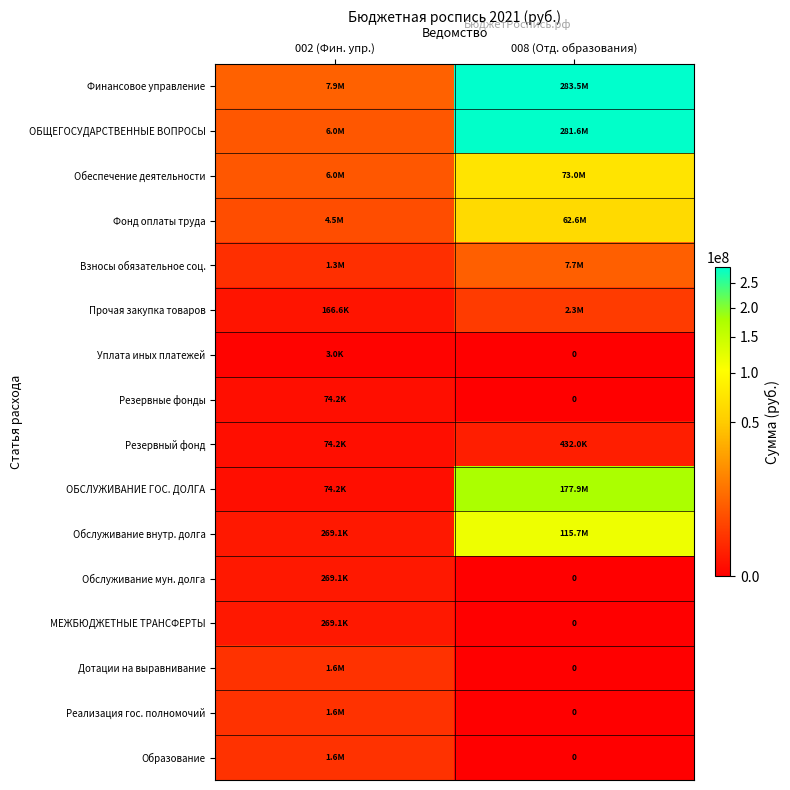

At how many categories does at least one series exceed 27345886?

1